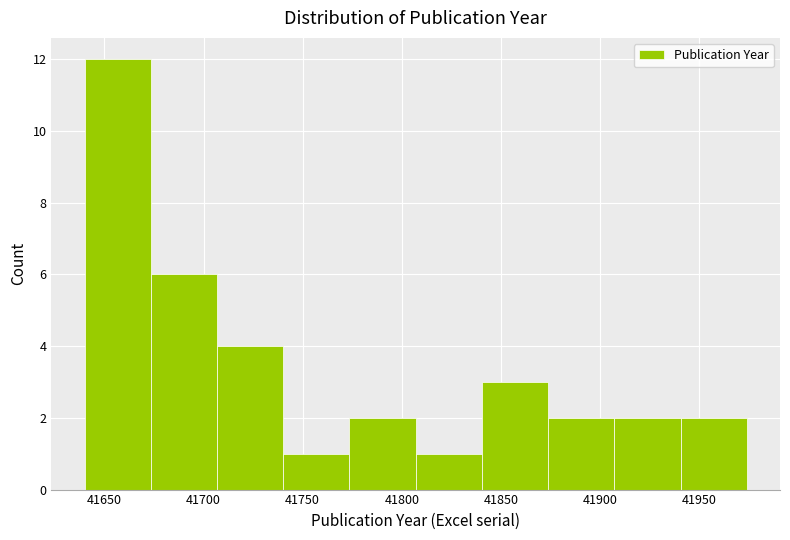

Reading left to right, list every bar in this chart as the range it spans on the x-axis followed by its height. Neither the bar edges nor the heights are printed on the chart, so give them approximately, as read against the axes.

41640 to 41675: 12
41675 to 41705: 6
41705 to 41740: 4
41740 to 41775: 1
41775 to 41805: 2
41805 to 41840: 1
41840 to 41875: 3
41875 to 41905: 2
41905 to 41940: 2
41940 to 41975: 2